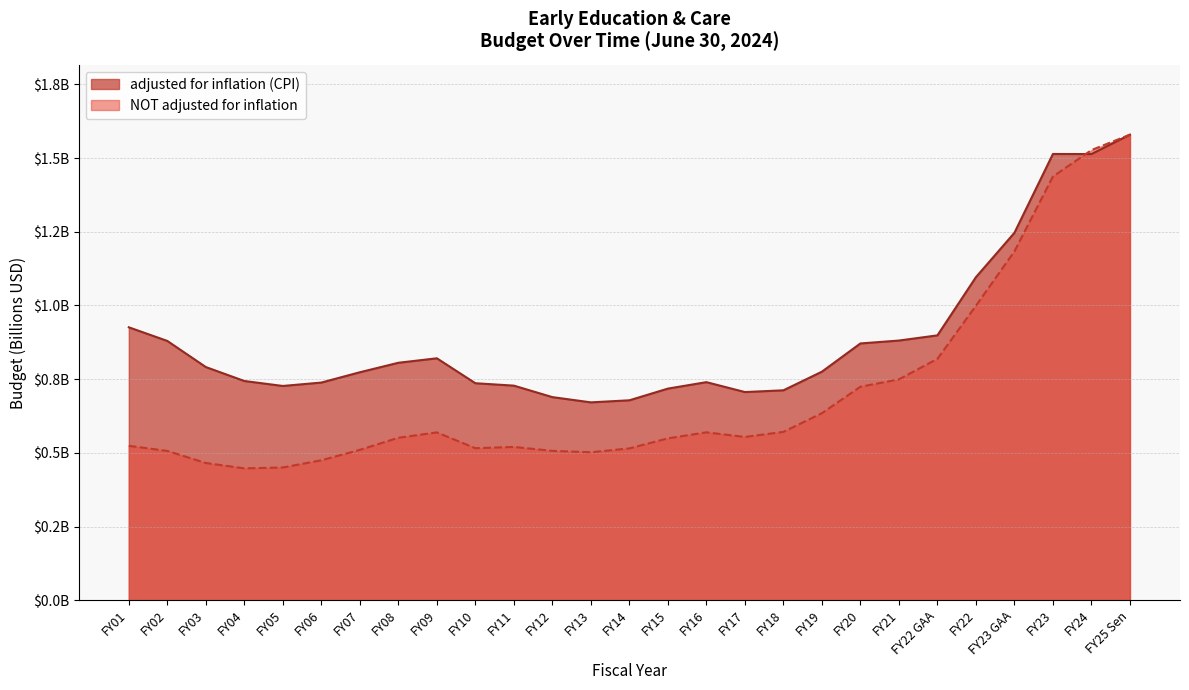

Rank the series at FY03 from lowest to highest value.

NOT adjusted for inflation, adjusted for inflation (CPI)